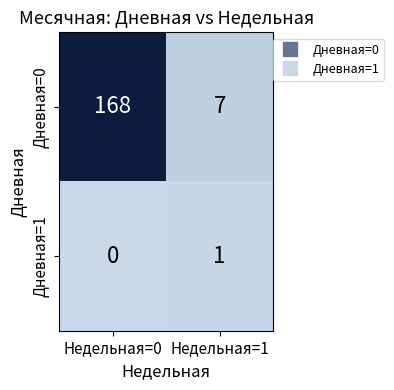

Reading left to right, transcribe all the data shown in this chart.

Дневная=0: 168	7
Дневная=1: 0	1